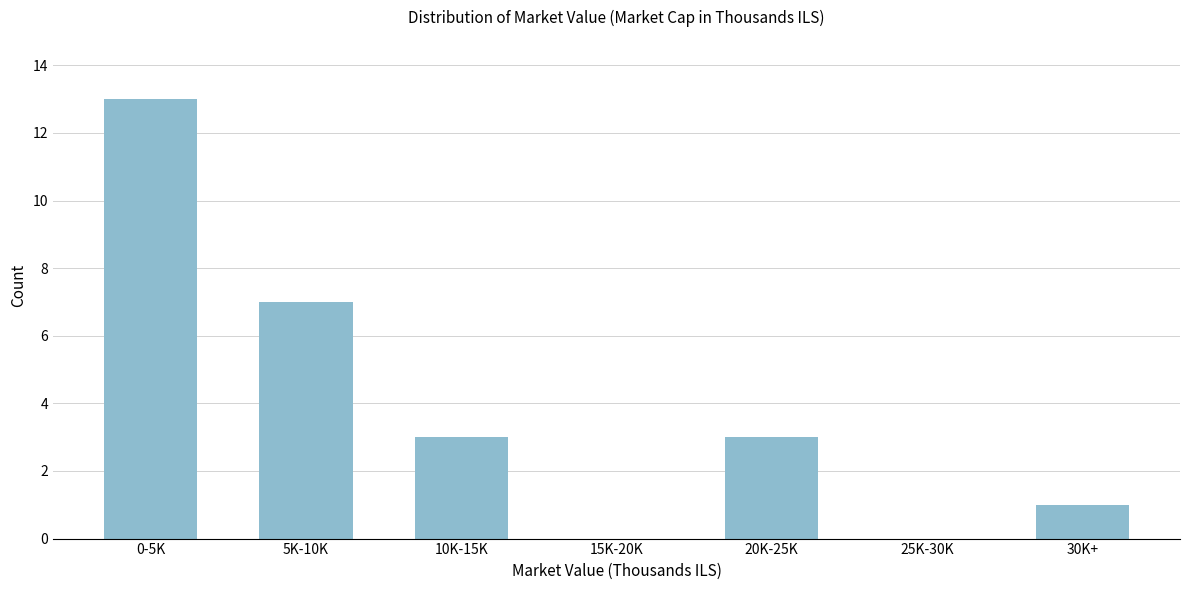

Reading left to right, list all the values displayed in this chart.

0-5K=13	5K-10K=7	10K-15K=3	15K-20K=0	20K-25K=3	25K-30K=0	30K+=1